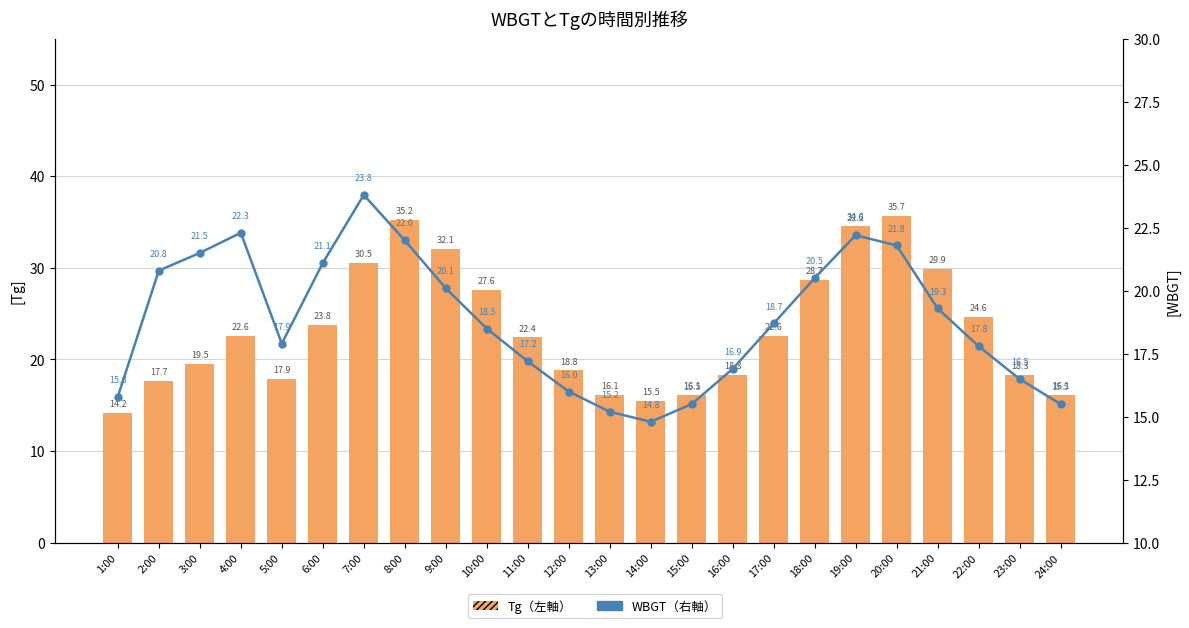

What is the label of the 13th bar from the right?

12:00